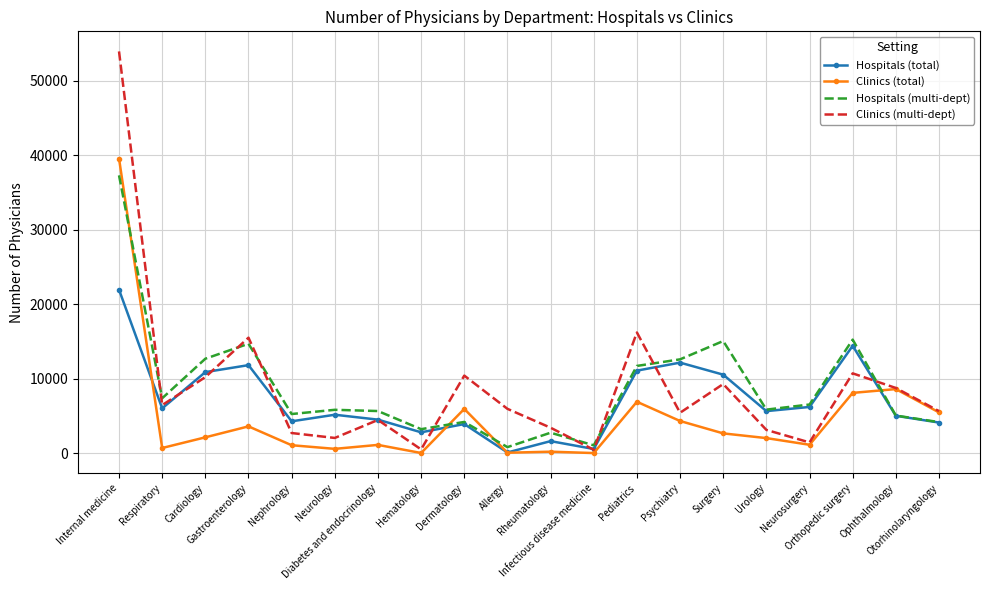

What position from the left is Neurology?

6